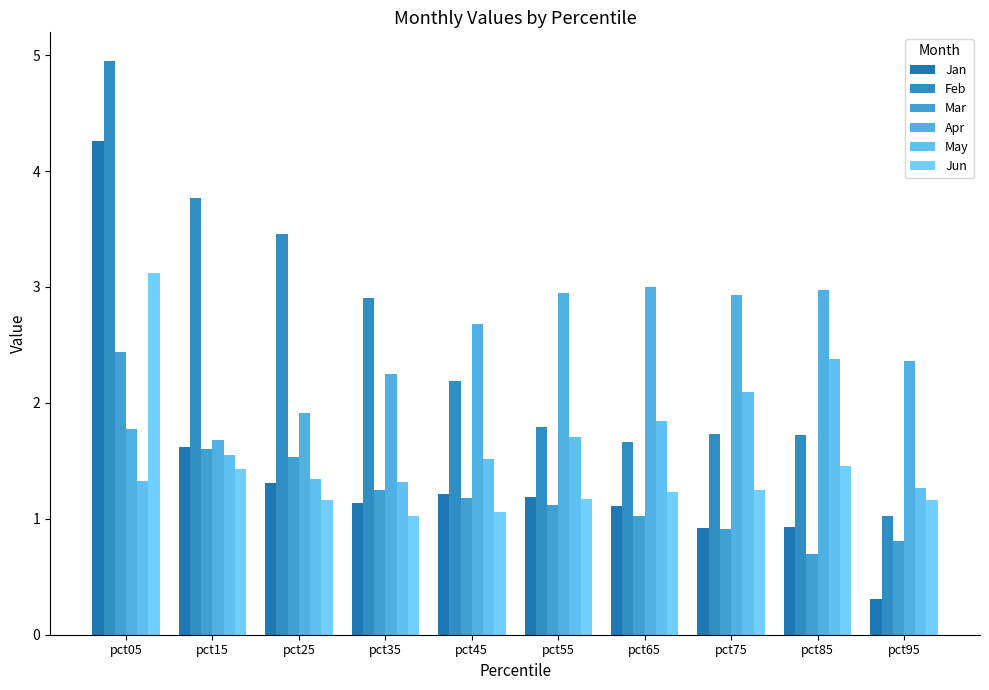

What is the value of the Jan bar at the 9th from the left?

0.9